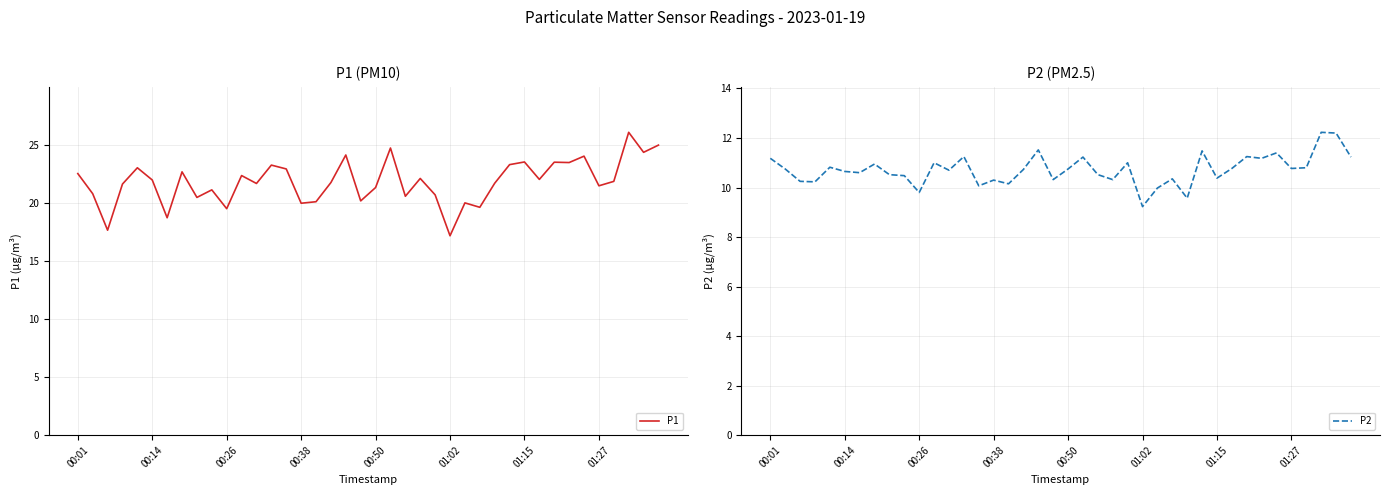

At which label does P1 first exceed 21?

00:01